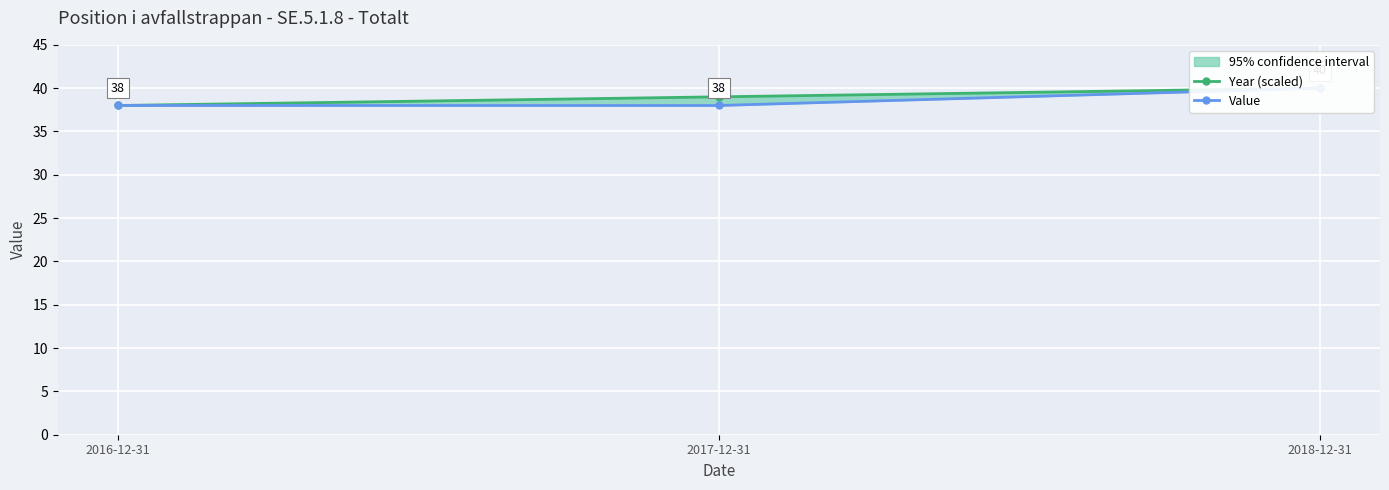

At which category is the sum across all series the highest?

2018-12-31